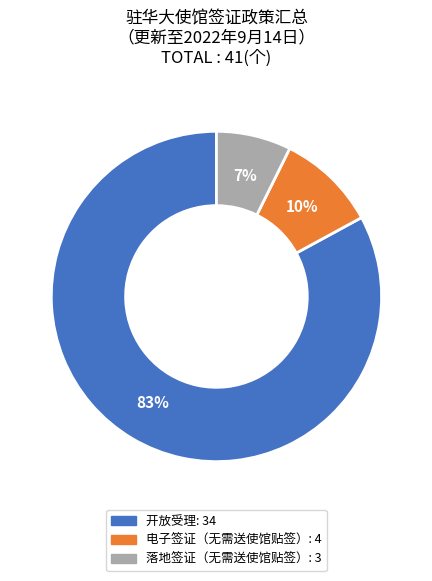

How many segments does this pie chart have?

3